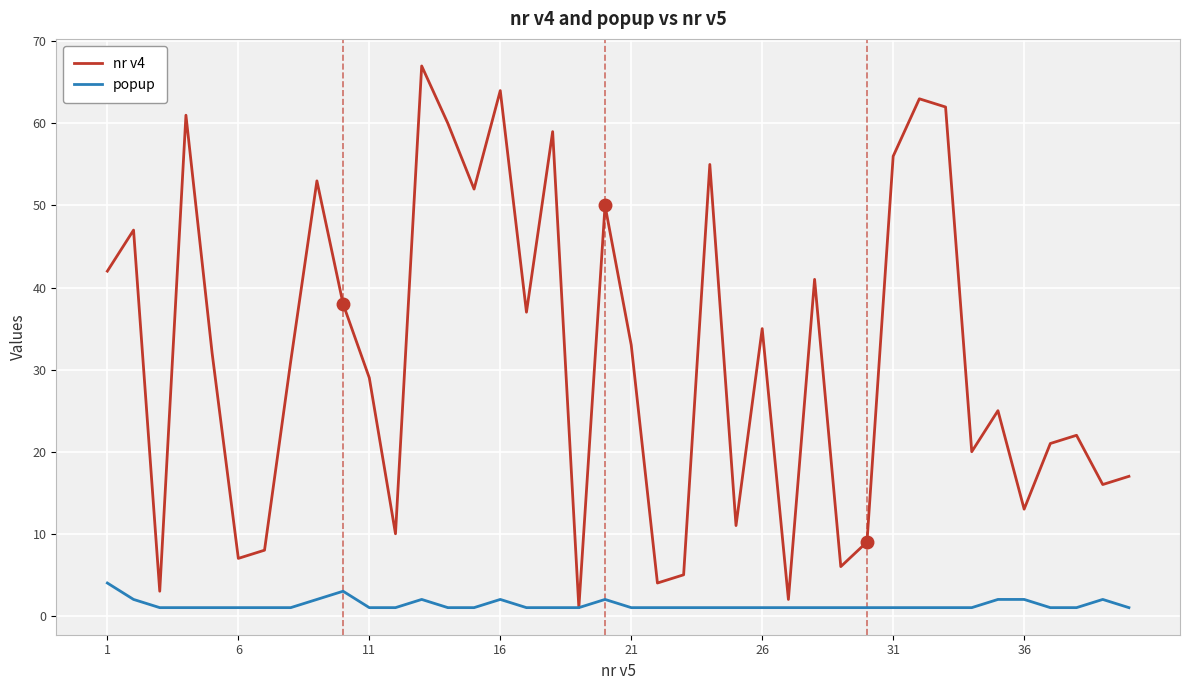

Which series has the largest total across all categories?

nr v4